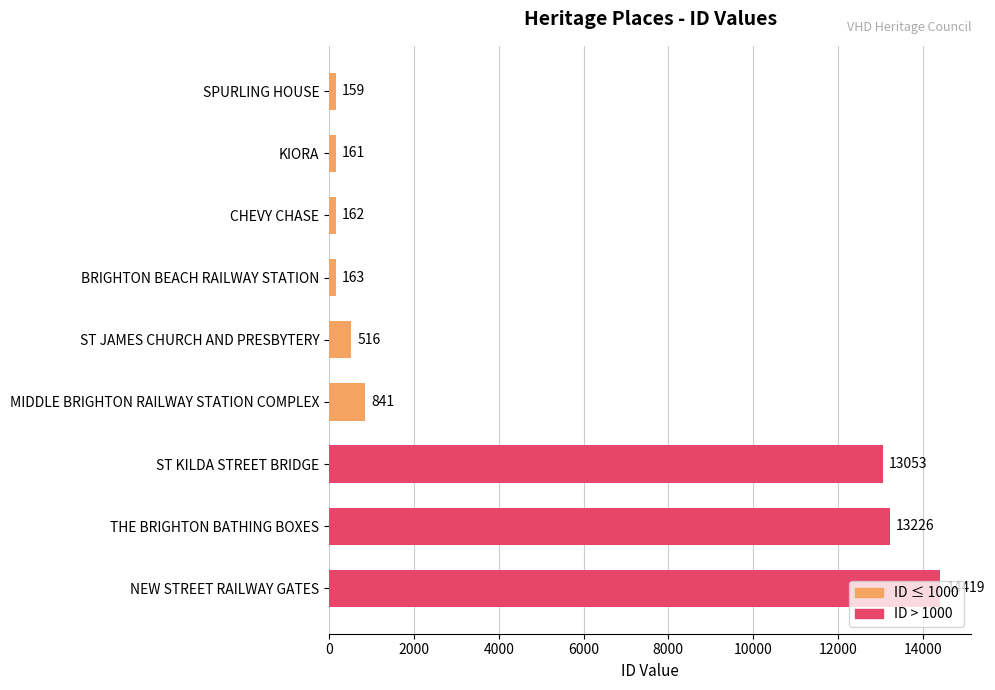

True or false: the data shows 1432 at MIDDLE BRIGHTON RAILWAY STATION COMPLEX.

False